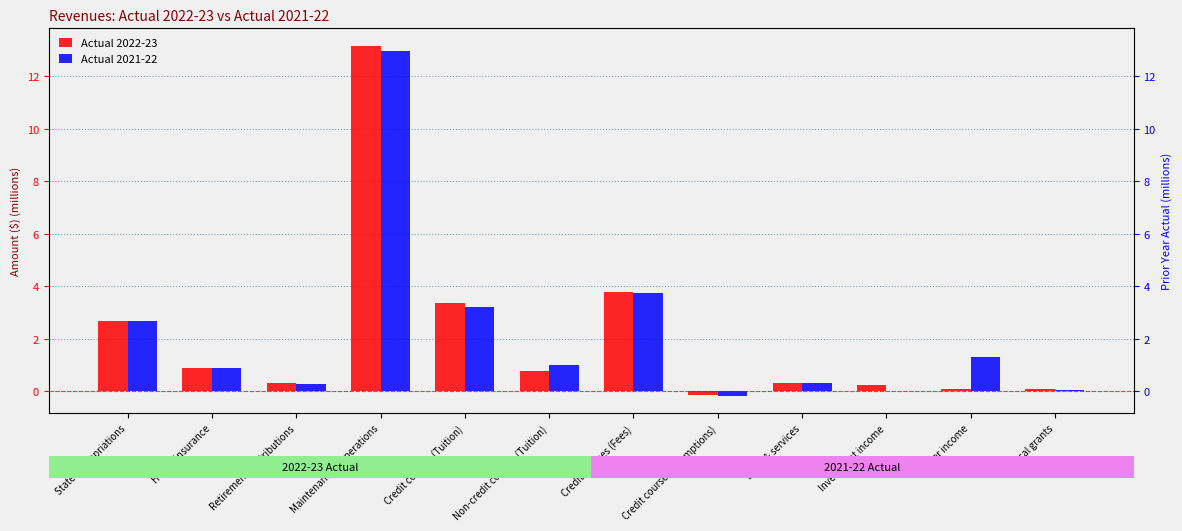

At which category is the sum across all series the highest?

Maintenance & operations